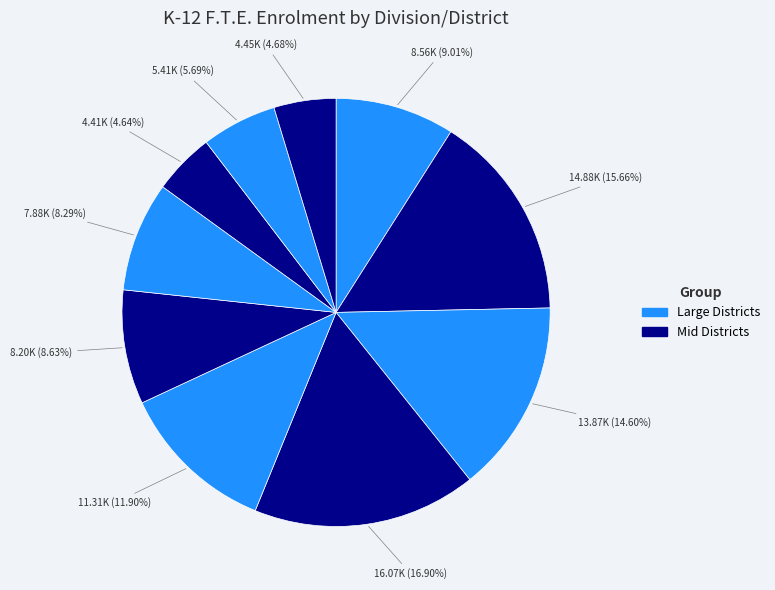

Count the number of slices in the pie.

10